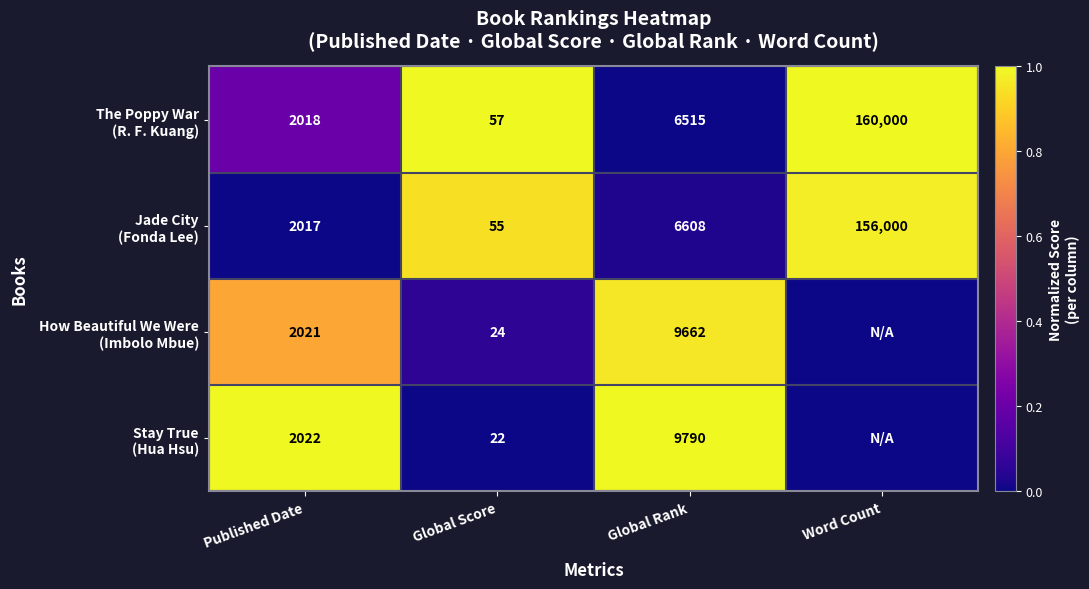

What is the total value across all series at Global Score?

158